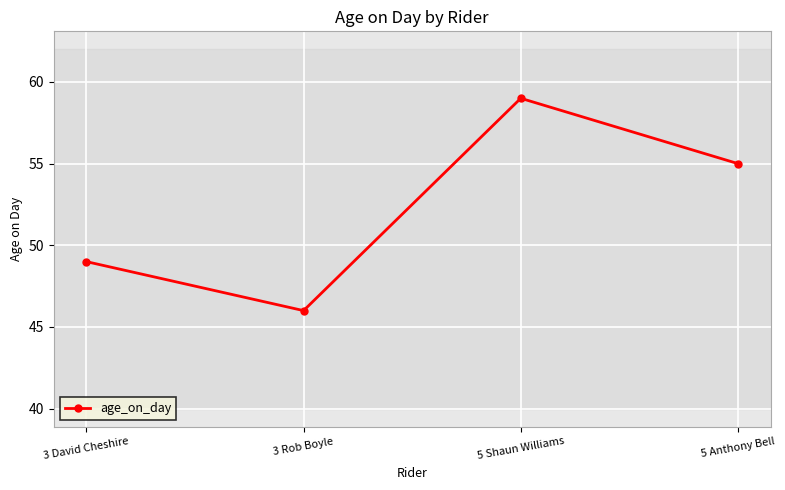

How many values are between 49 and 59?

3